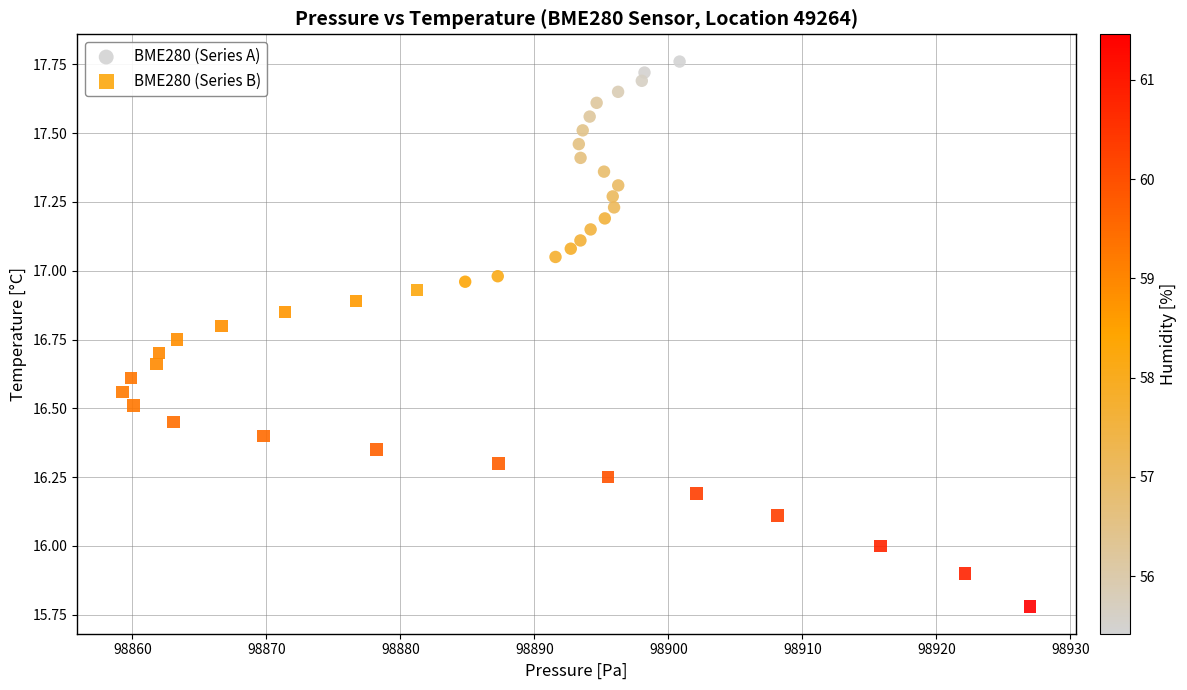

Which series has the widest spread of Y values?

BME280 (Series B)